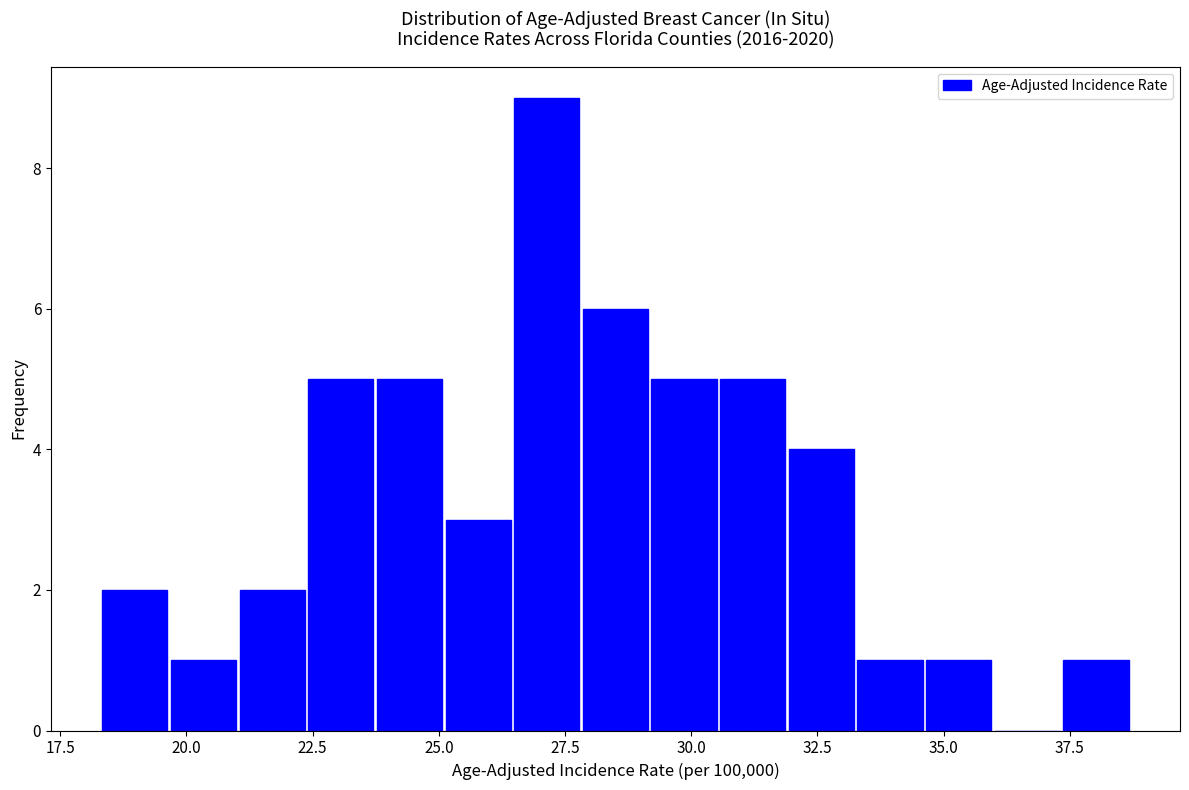

Read against the x-axis, roughly where is the centre of the tallest bar?

27.0